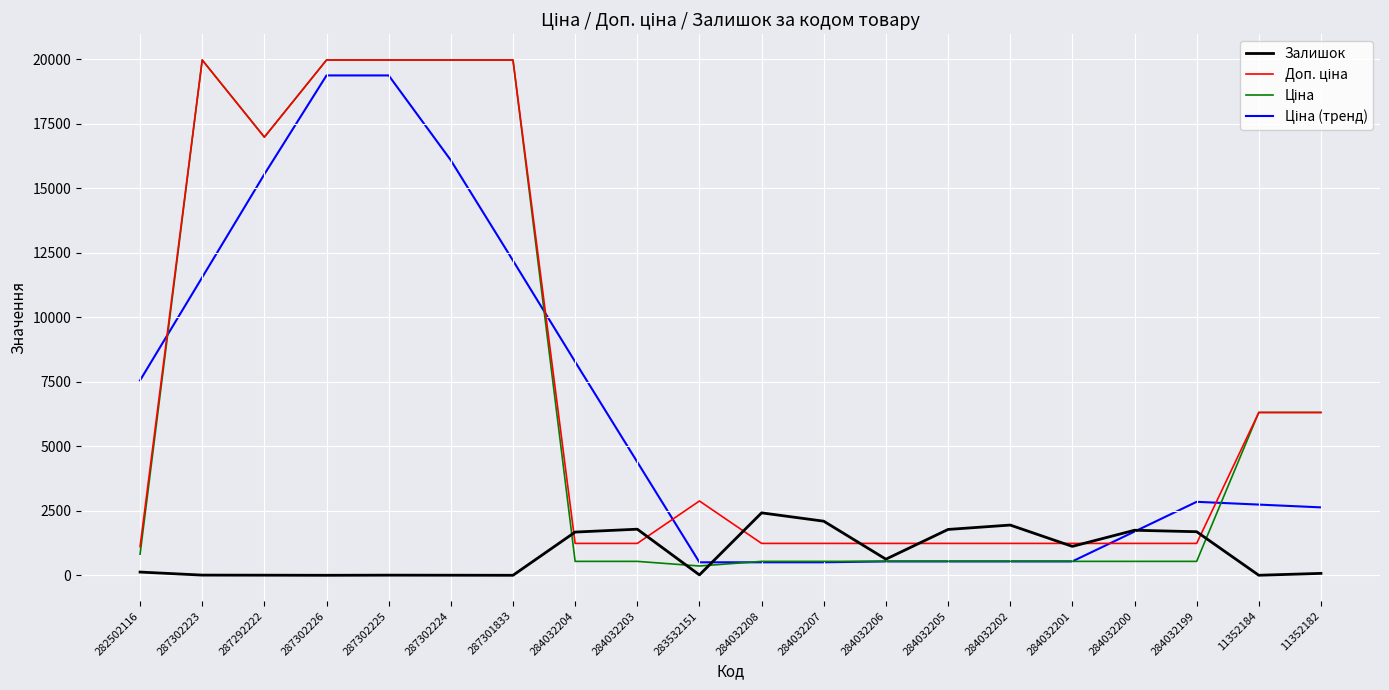

What is the greatest value displayed?

19964.2